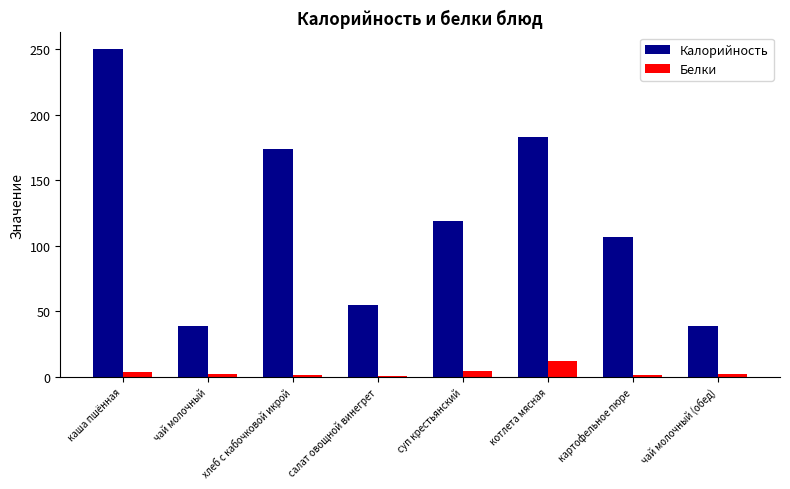

At which category is the sum across all series the highest?

каша пшённая